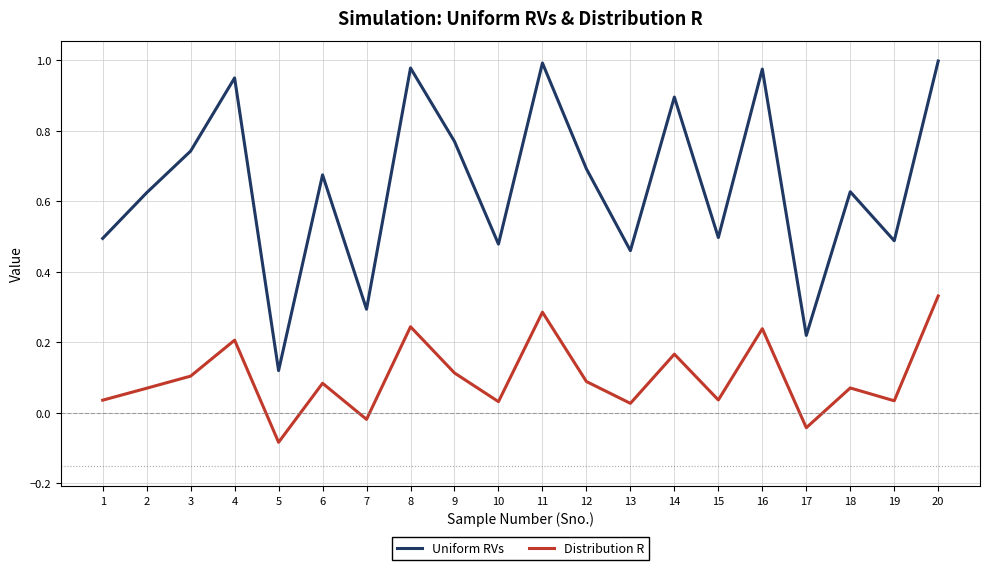

At which category is the sum across all series the highest?

20